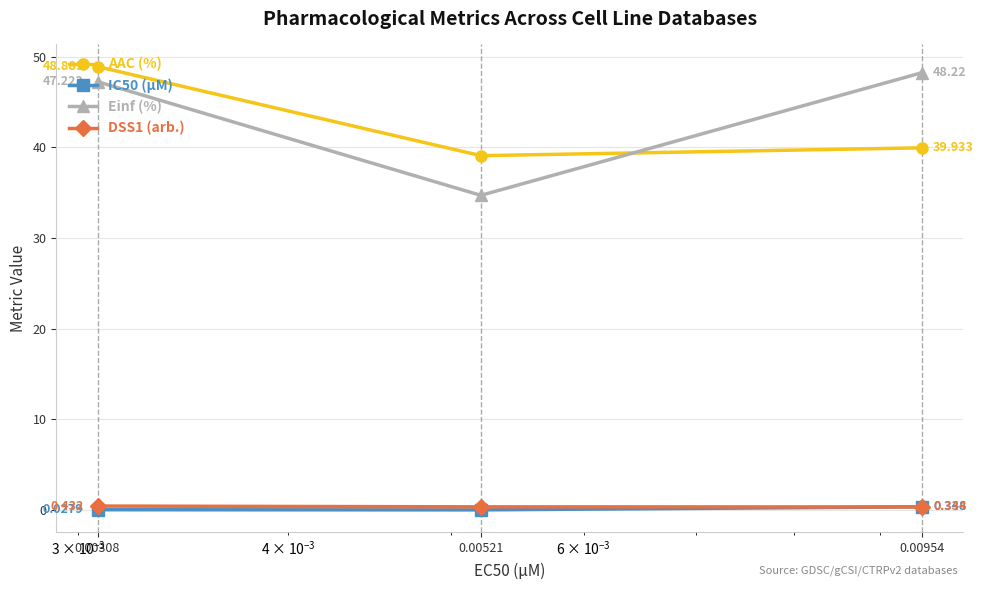

Which series has the largest total across all categories?

Einf (%)